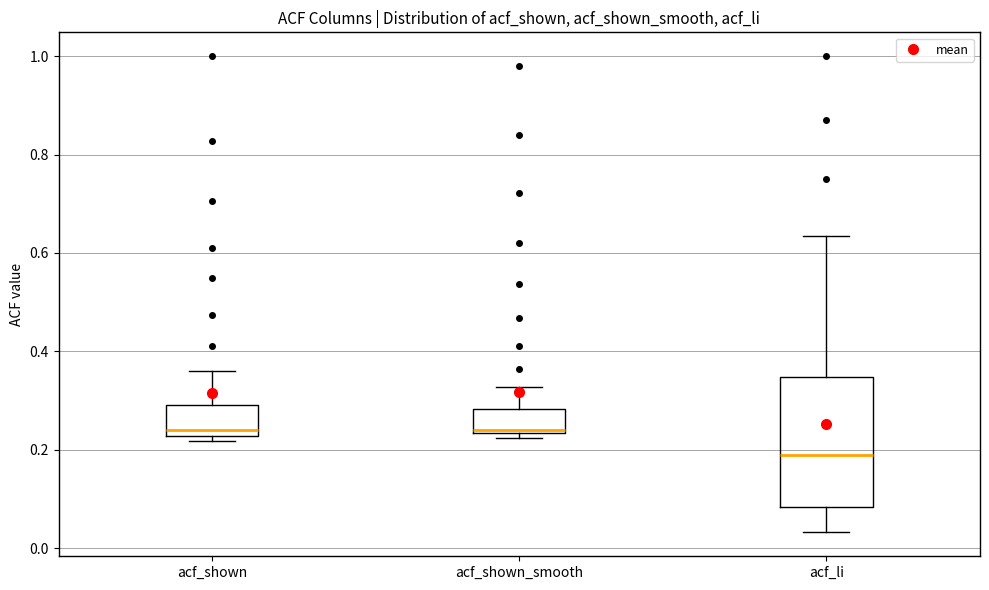

Which box is the tallest, from its lower edge to its upper edge?

acf_li